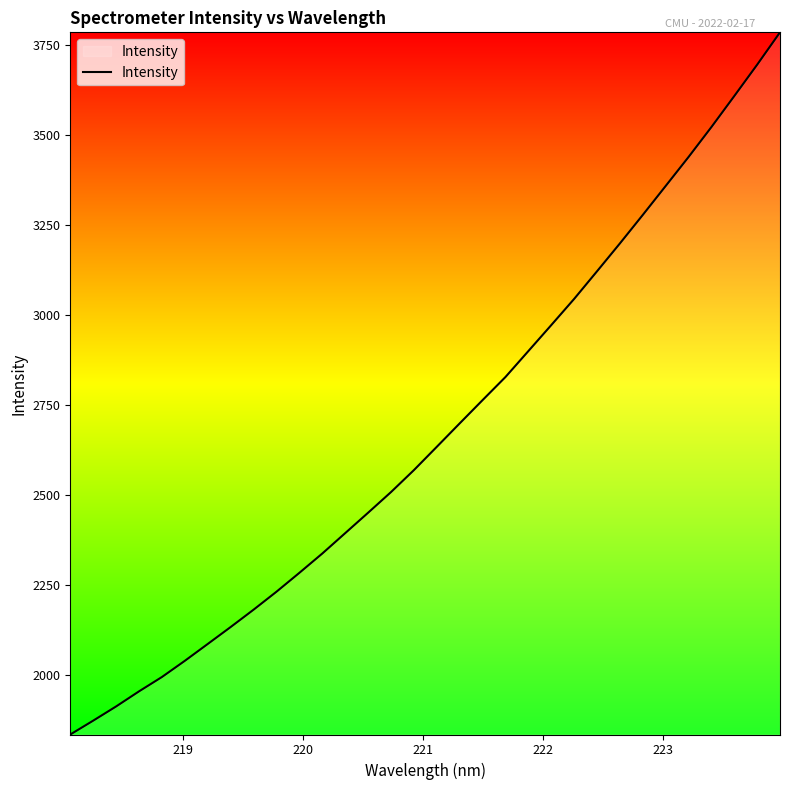

Reading right to left, extract all data points from this chart.

3784.9	3695.0	3608.0	3521.9	3438.8	3358.3	3278.0	3198.9	3121.6	3044.9	2972.2	2900.1	2828.1	2764.0	2699.4	2634.4	2569.7	2508.7	2451.4	2394.7	2338.2	2284.6	2232.2	2182.3	2134.1	2087.1	2040.3	1995.4	1955.5	1913.6	1874.2	1835.7